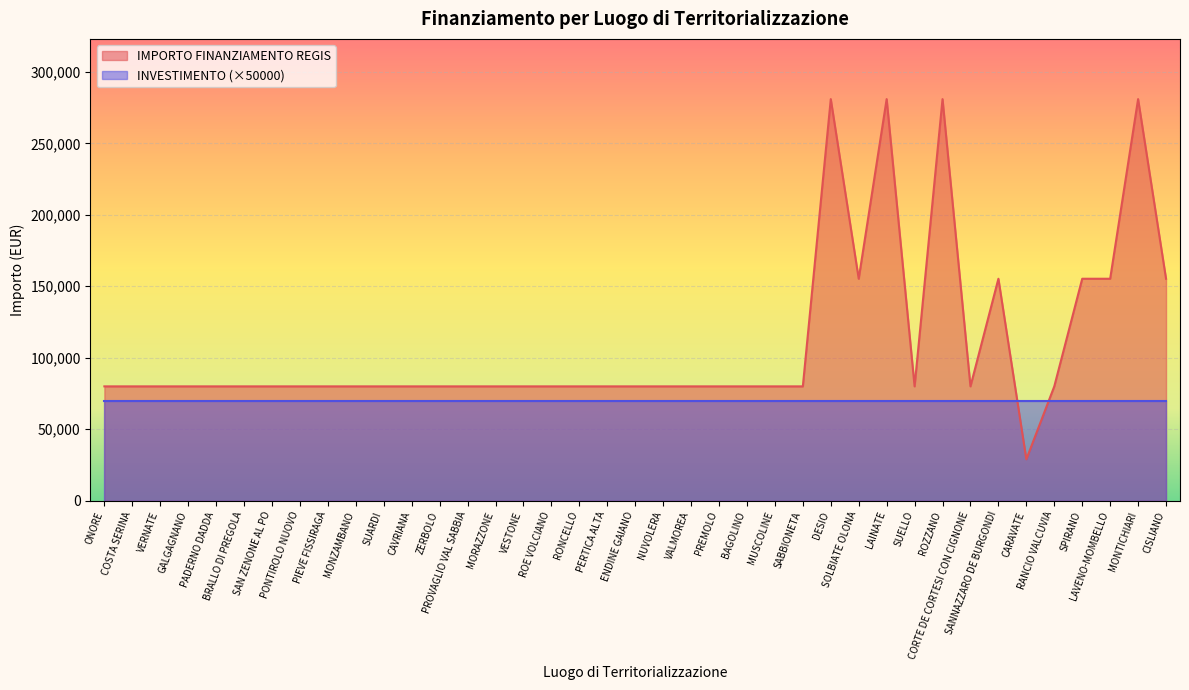

The chart shows a value of 257539 at SANNAZZARO DE BURGONDI. True or false?

False